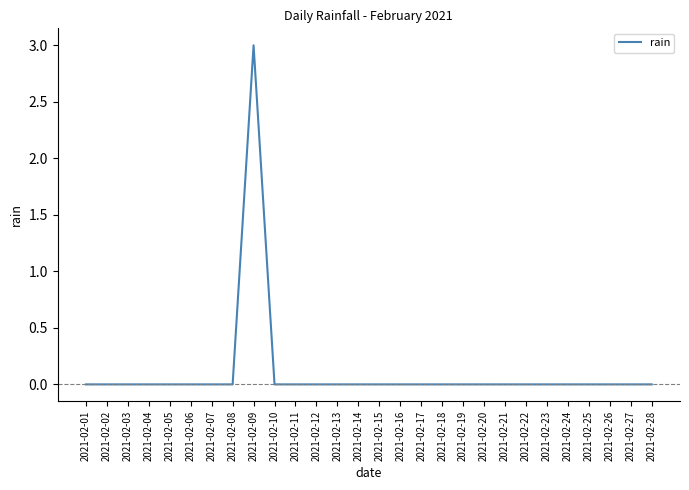

At which category does the chart reach its peak across all series?

2021-02-09